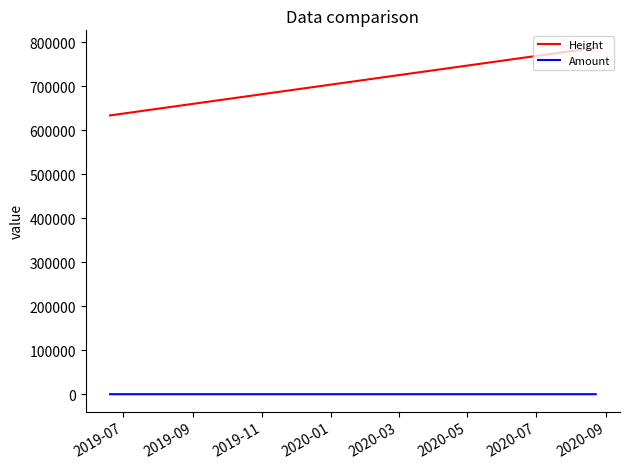

Which series has the largest range (max minus min)?

Height